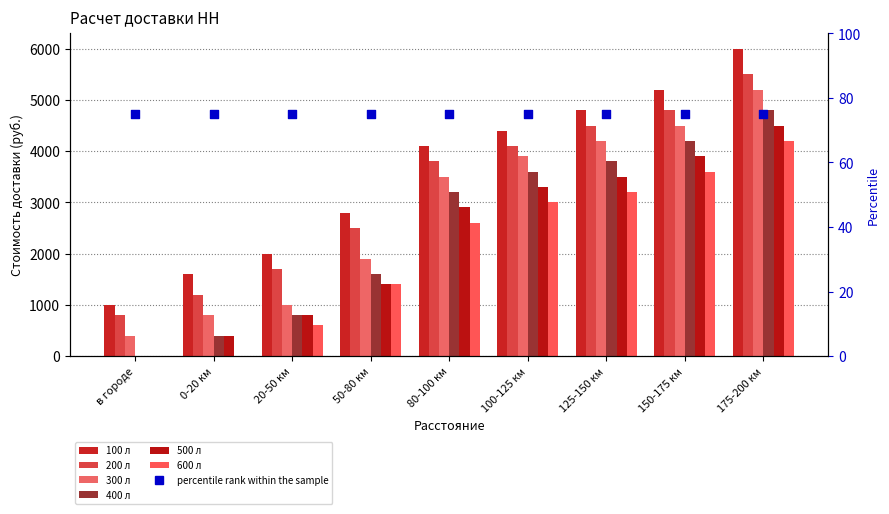

At which category is the sum across all series the highest?

175-200 км